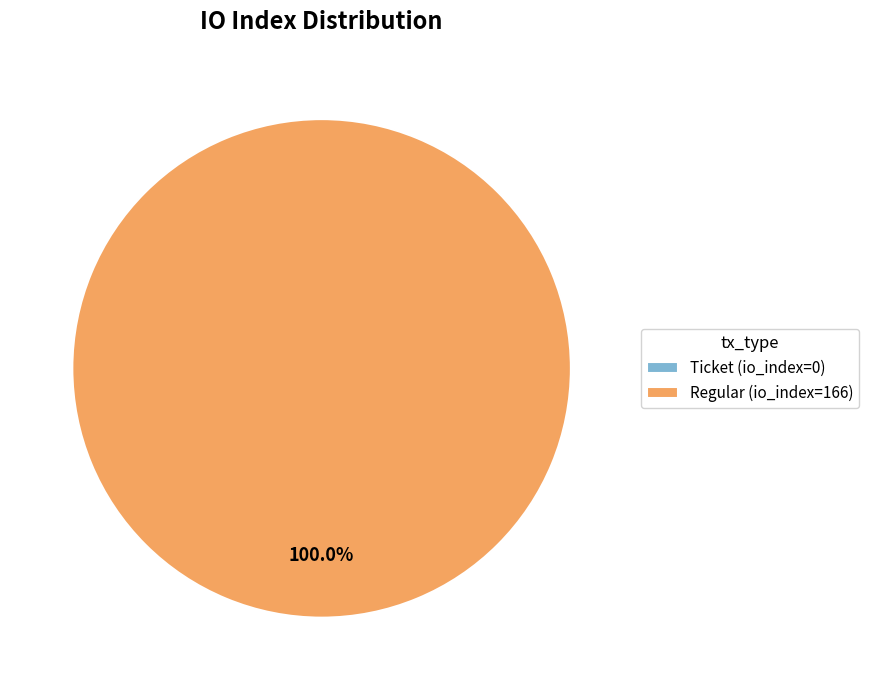

Is it true that Regular (io_index=166) is 100% of the pie?

True